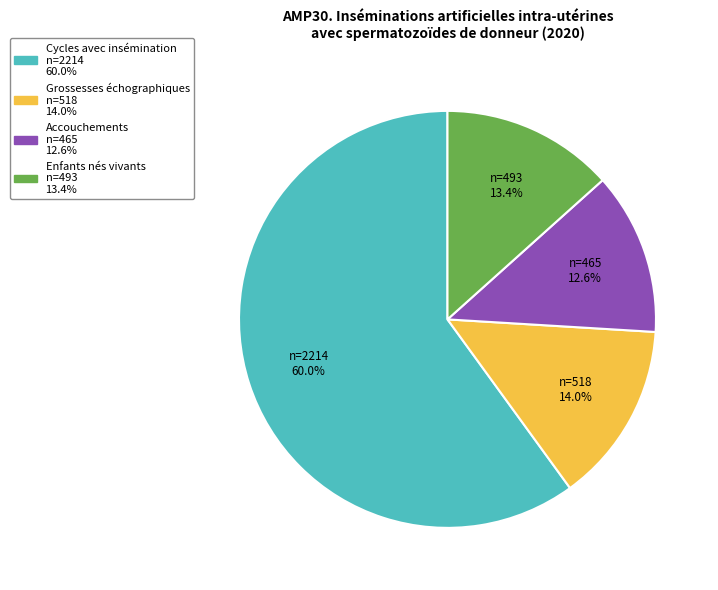

To the nearest percent, what portion does Grossesses échographiques represent?

14%